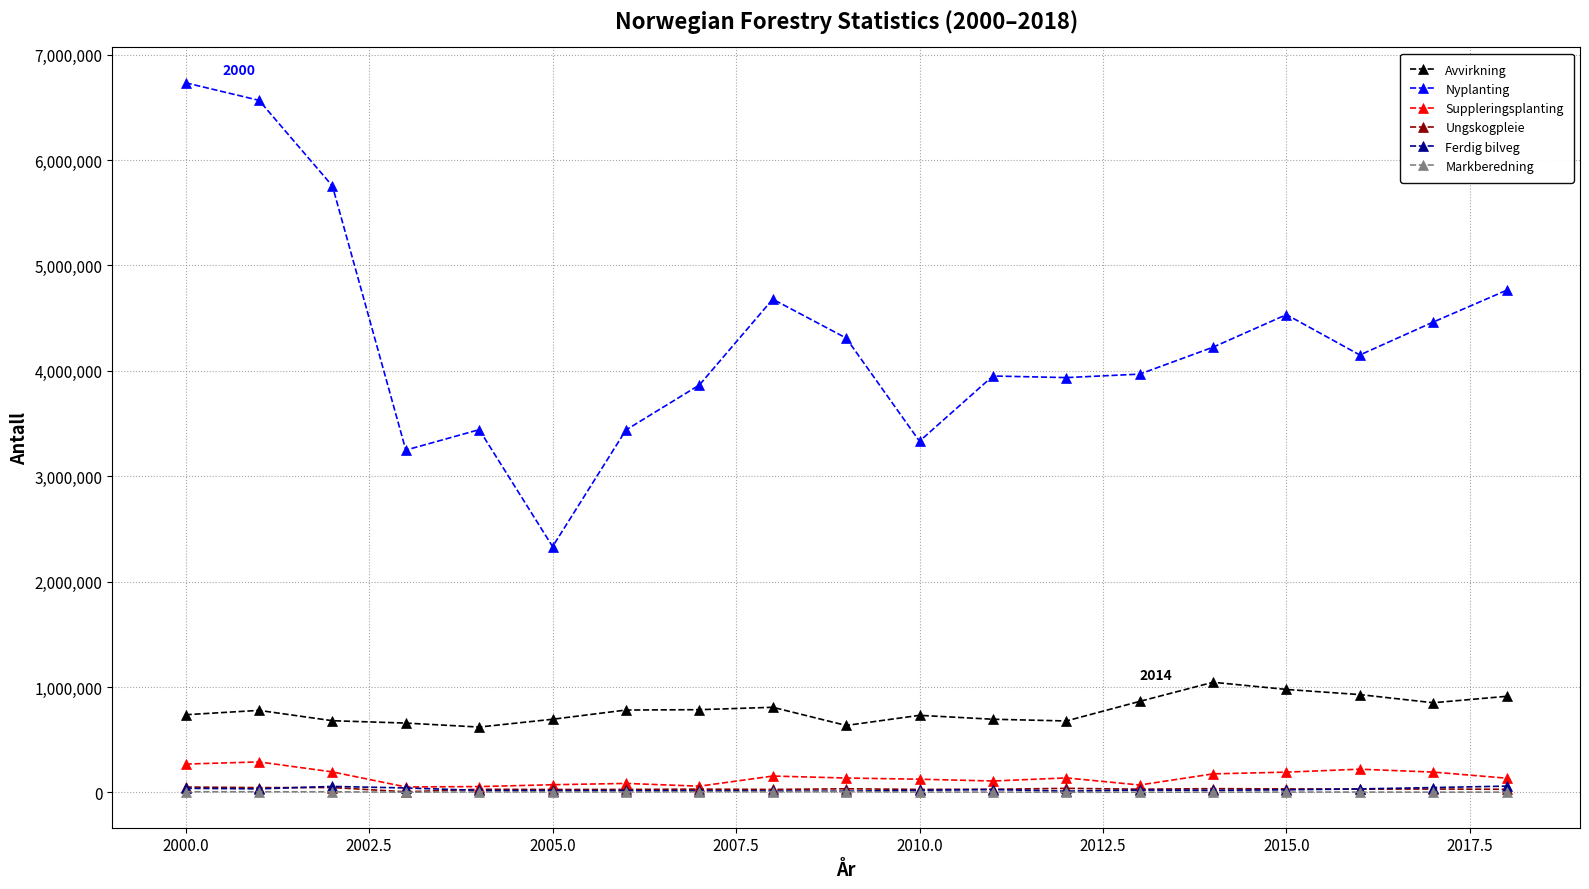

Which series has the widest spread of values?

Nyplanting